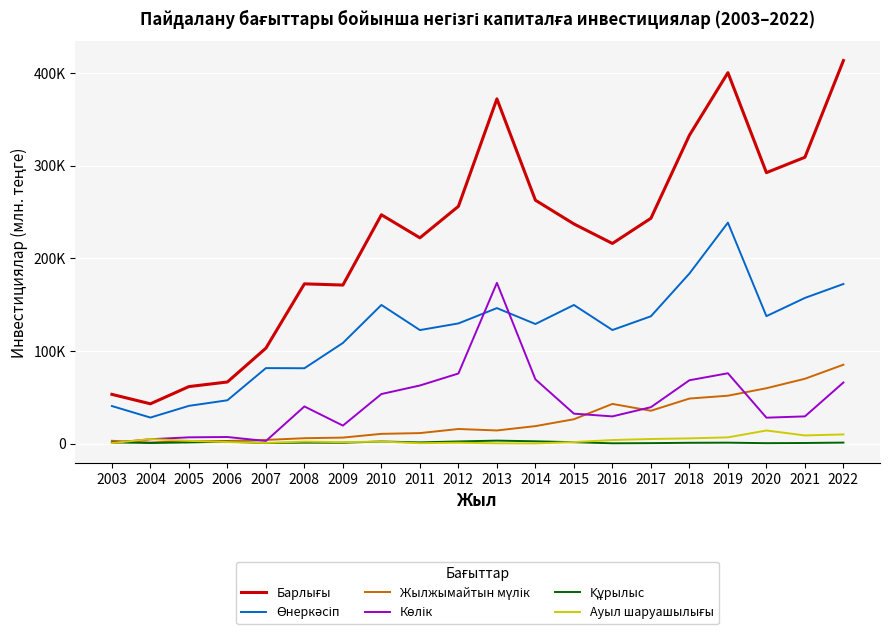

True or false: Өнеркәсіп and Жылжымайтын мүлік cross at least once.

False